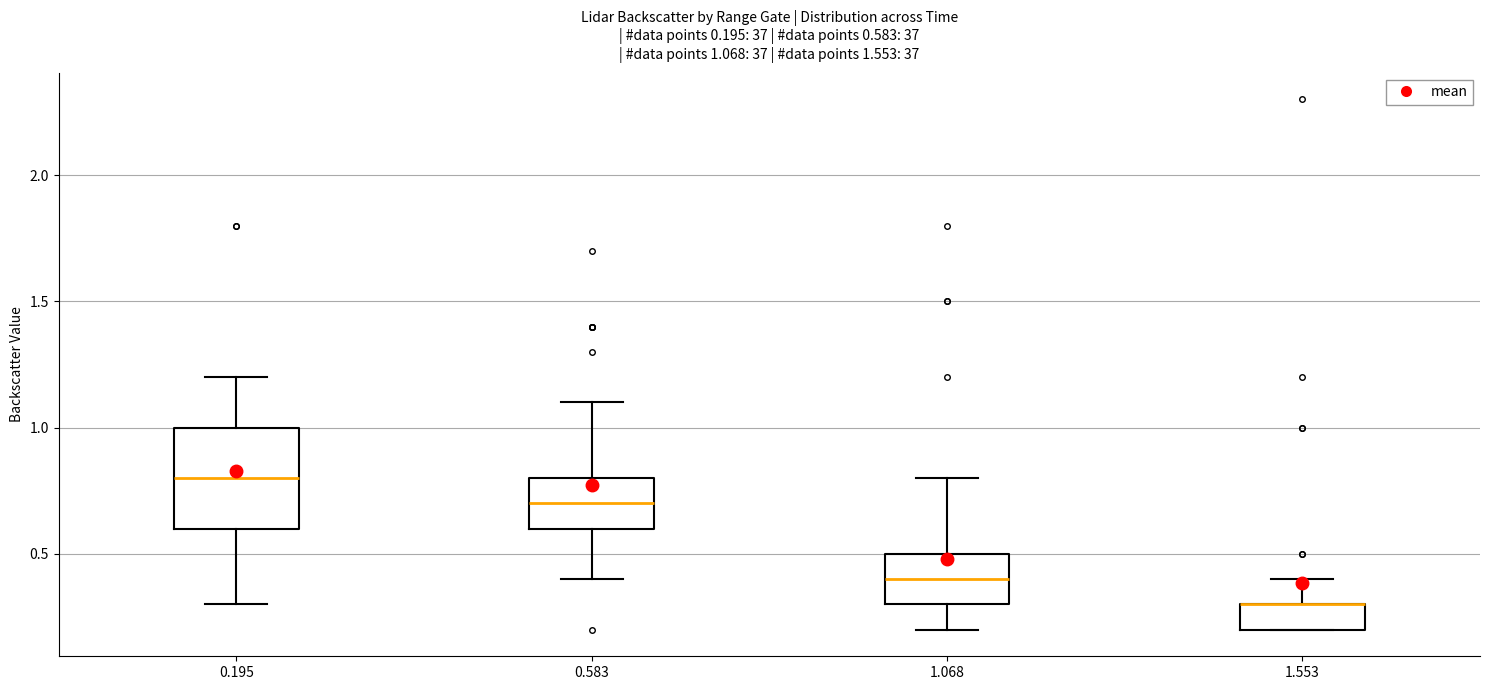

Comparing the boxes themselves (not the whiskers), which one is the tallest?

0.195